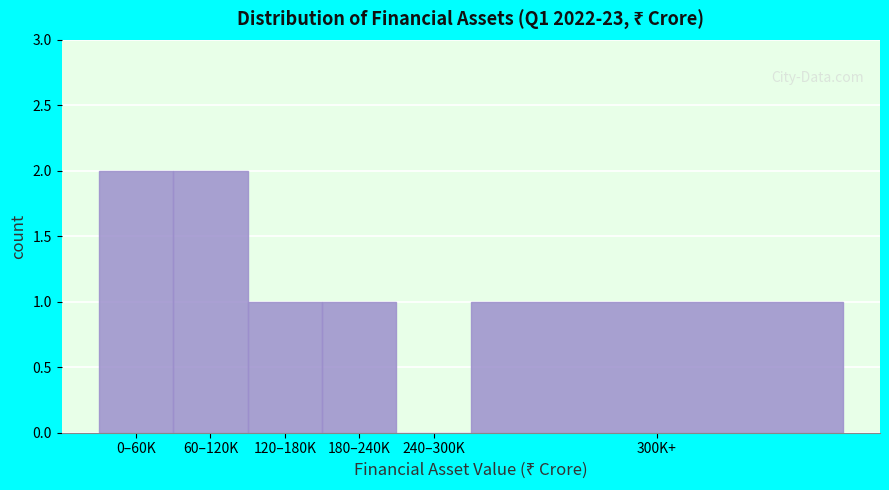

Reading left to right, transcribe all the data shown in this chart.

0–60K=2	60–120K=2	120–180K=1	180–240K=1	240–300K=0	300K+=1